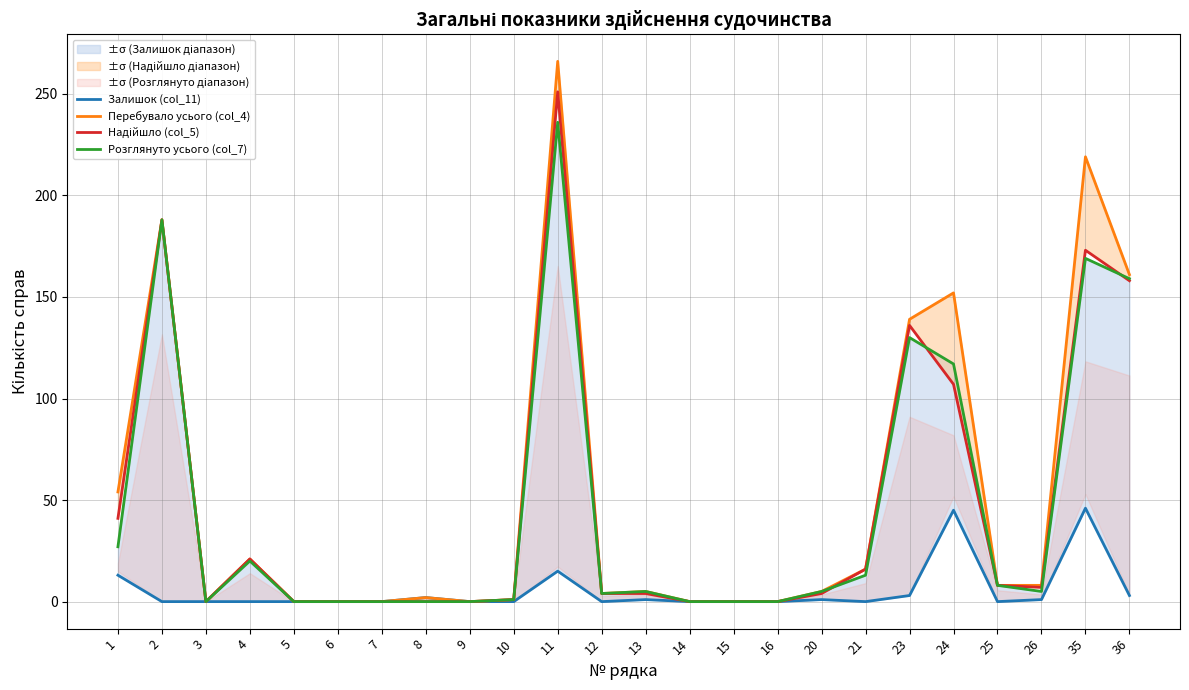

True or false: Перебувало усього (col_4) and Залишок (col_11) intersect in this chart.

False